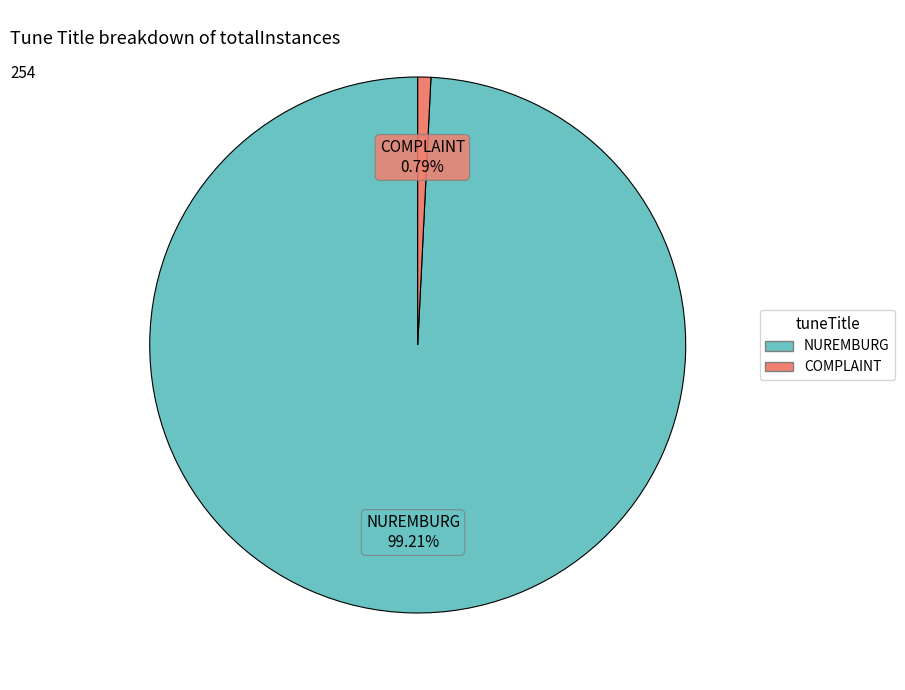

How many slices are in this pie chart?

2